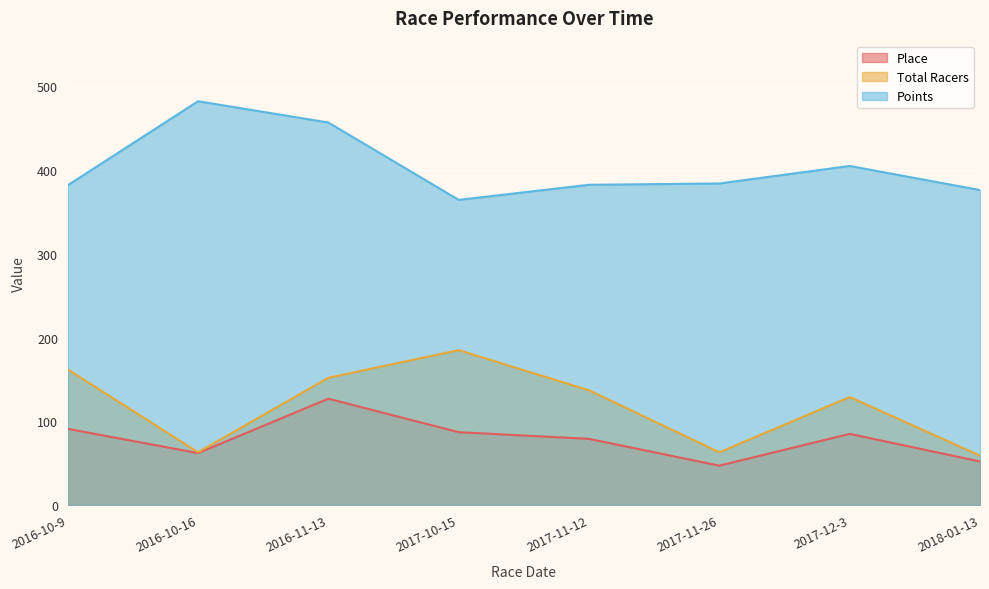

What is the difference between the second highest and minimum values in the Total Racers series?

103.0